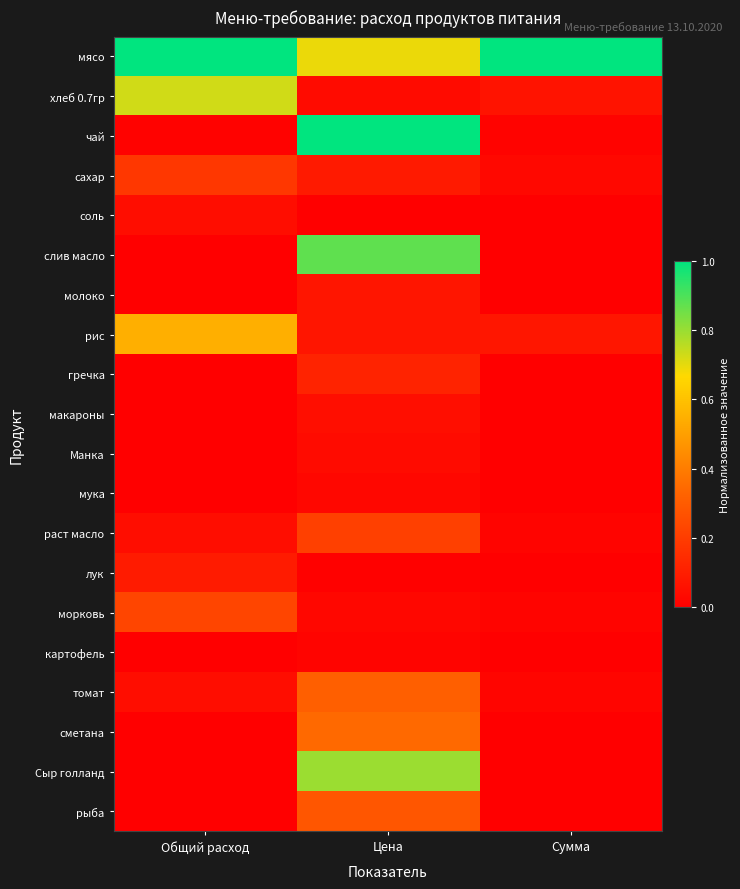

Which series has the largest total across all categories?

мясо